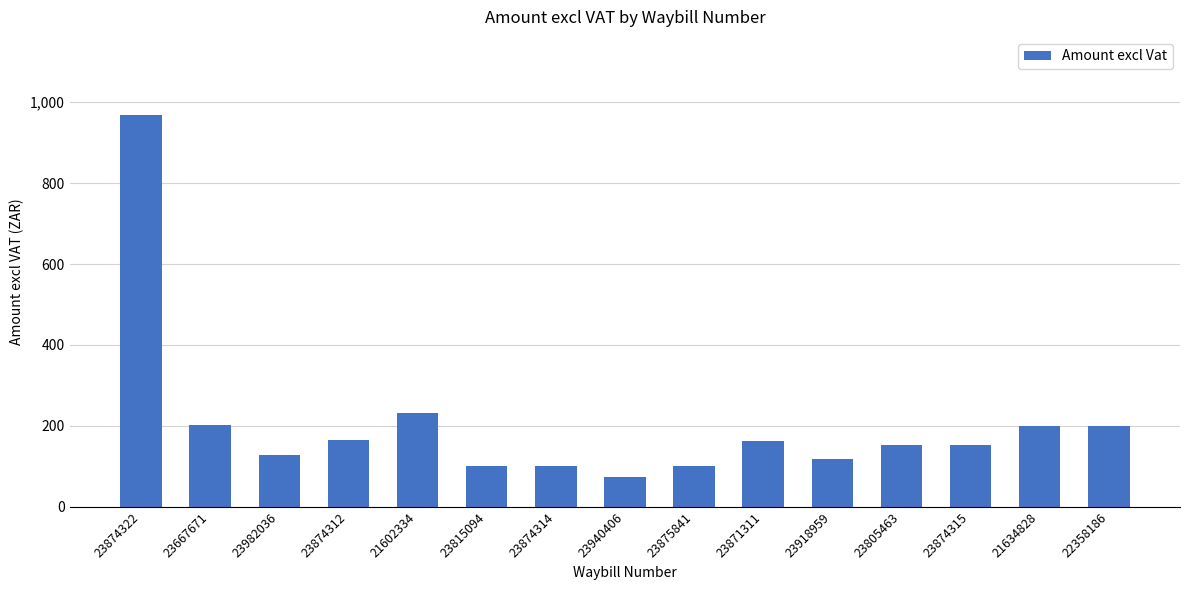

What is the value of the 13th bar from the left?

152.9